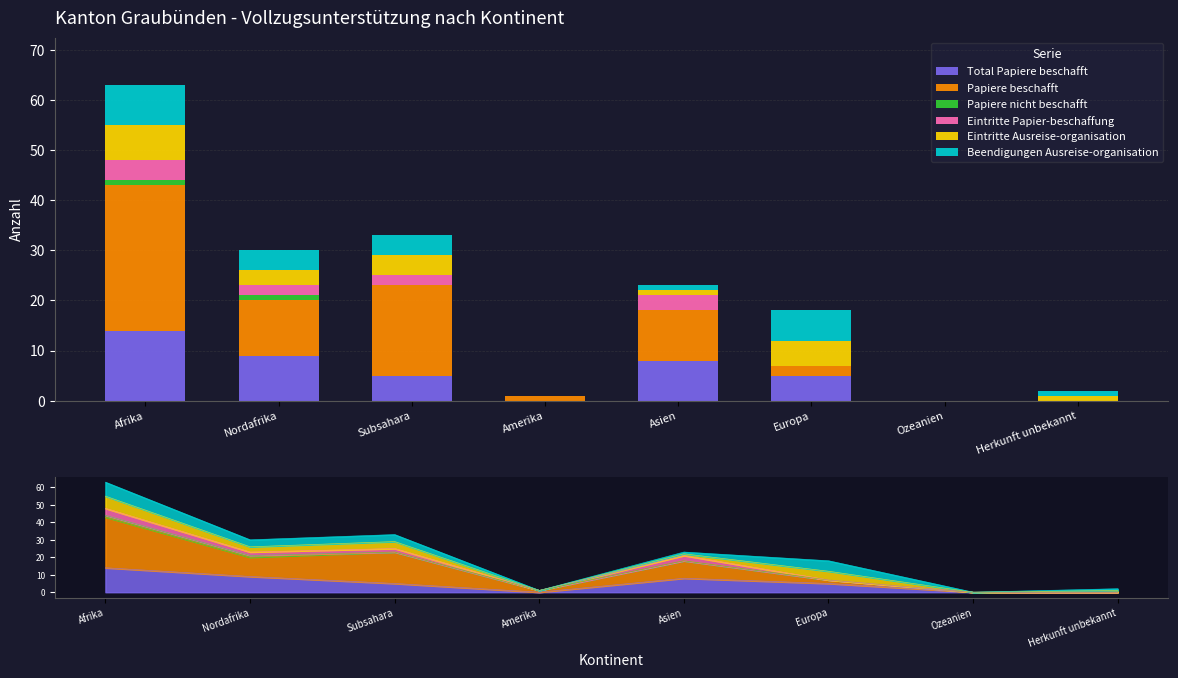

The Eintritte Papier-beschaffung series shows -1 at Herkunft unbekannt. True or false?

False